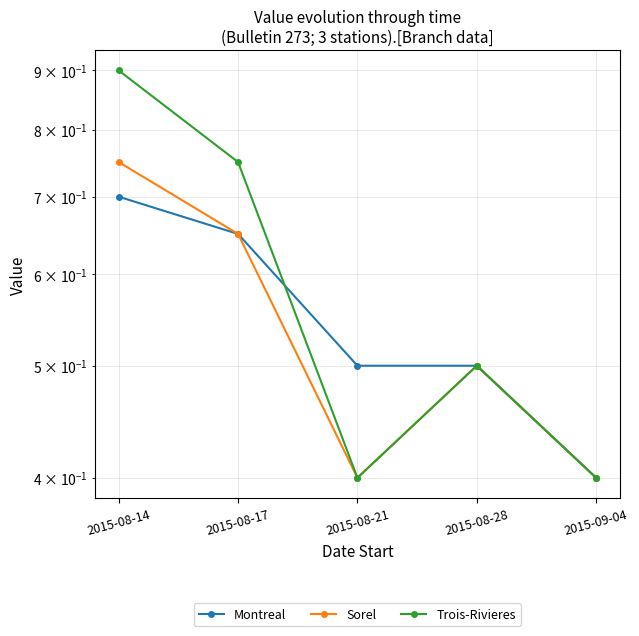

What is the smallest value displayed?

0.4